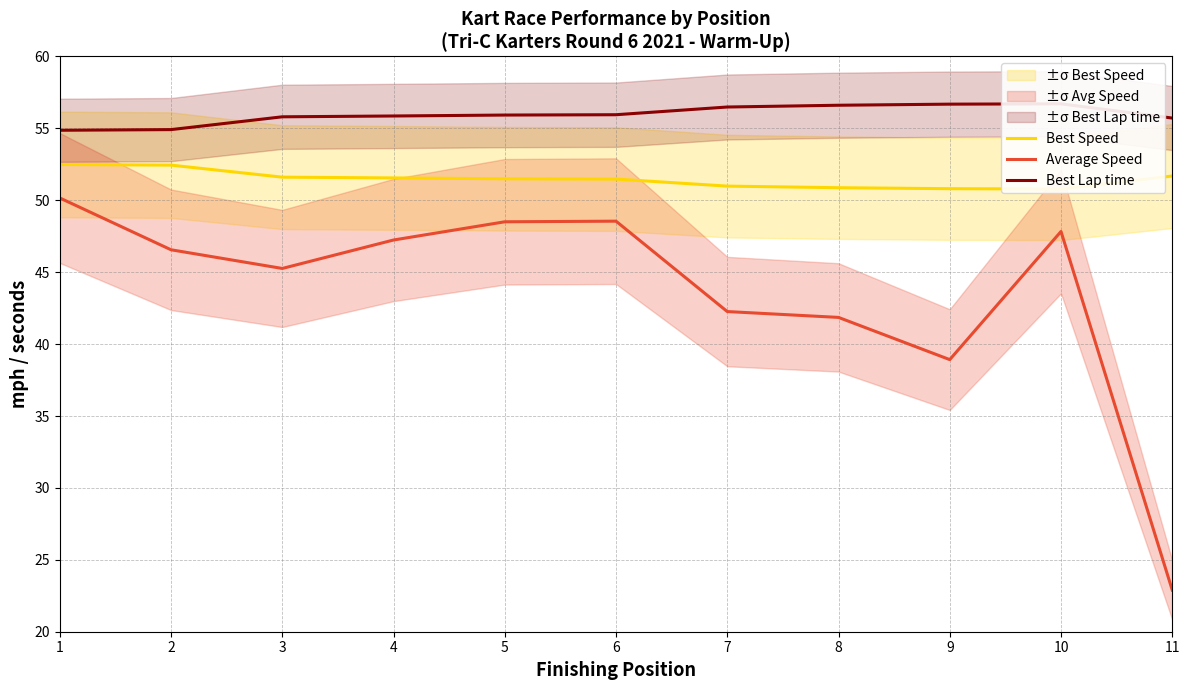

List the labels in order of Best Lap time value, smallest first.

1, 2, 11, 3, 4, 5, 6, 7, 8, 9, 10